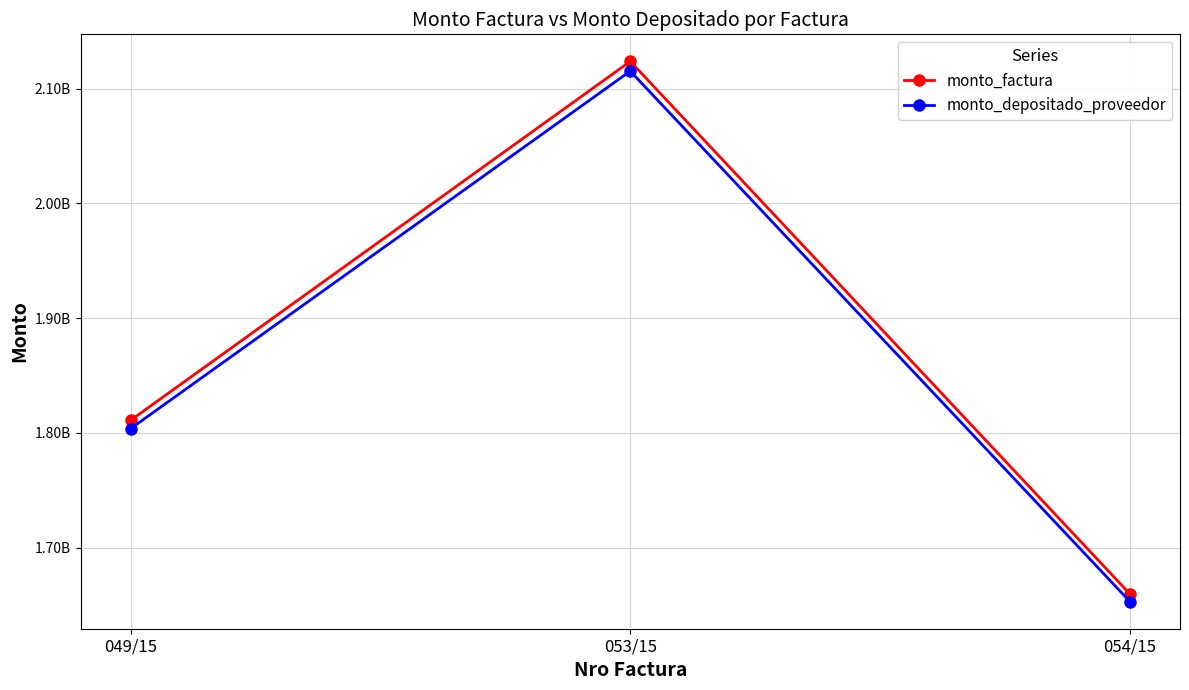

Which category has the lowest value across all series?

054/15